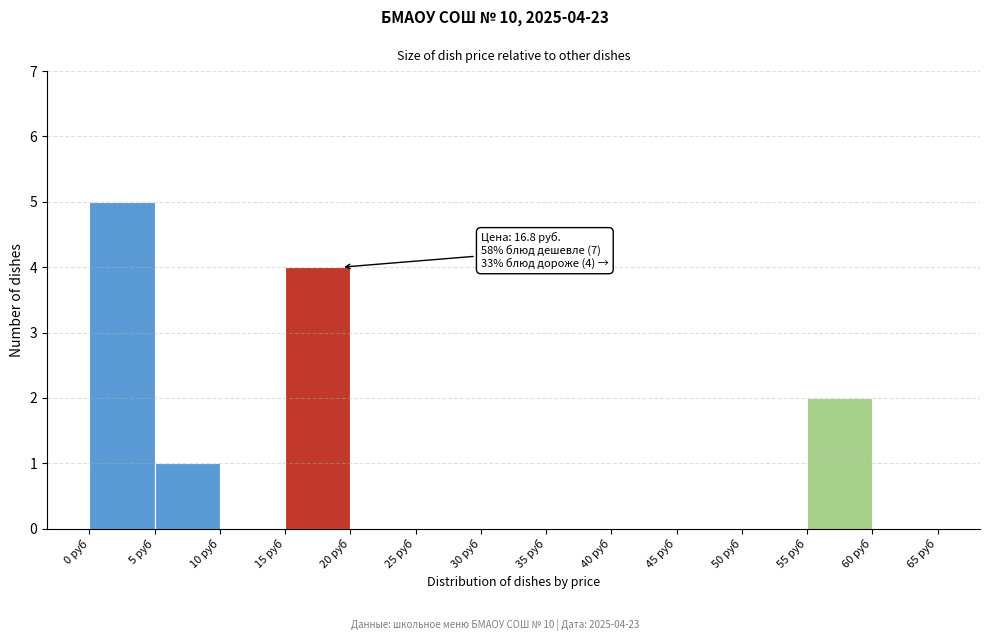

Over which range of the x-axis is the bar tallest?

0 to 5